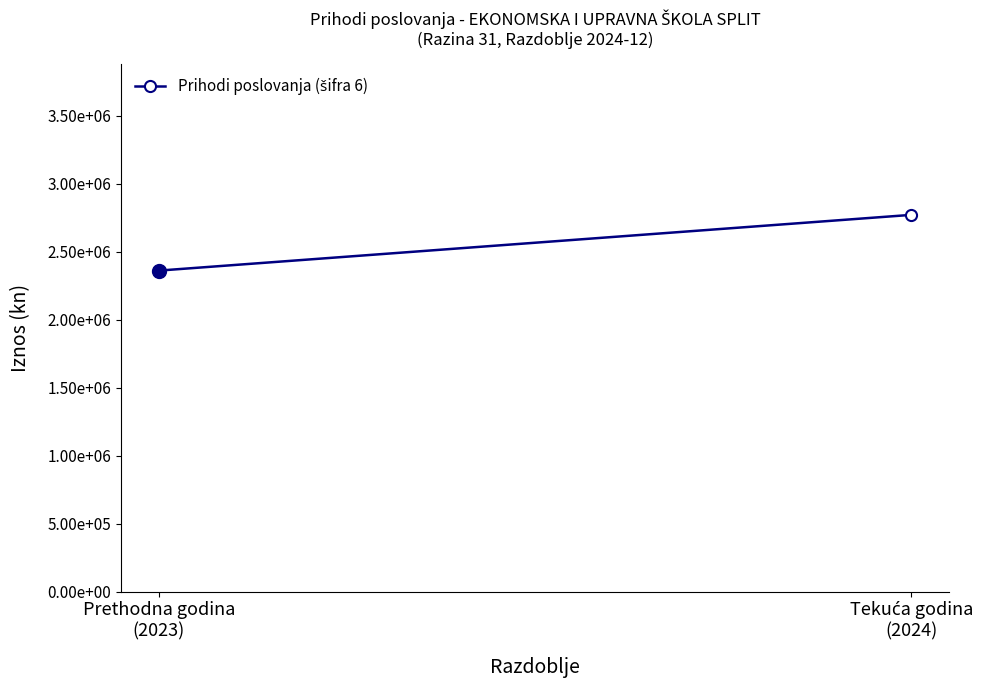

Reading left to right, what are all the values shown in this chart?

2360970.6	2770933.7